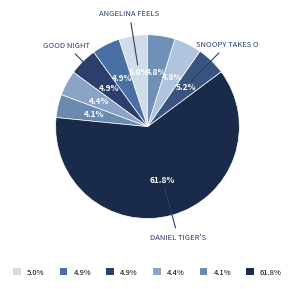

What is the largest slice in the pie chart?

Daniel Tiger's 5-Minute Stories